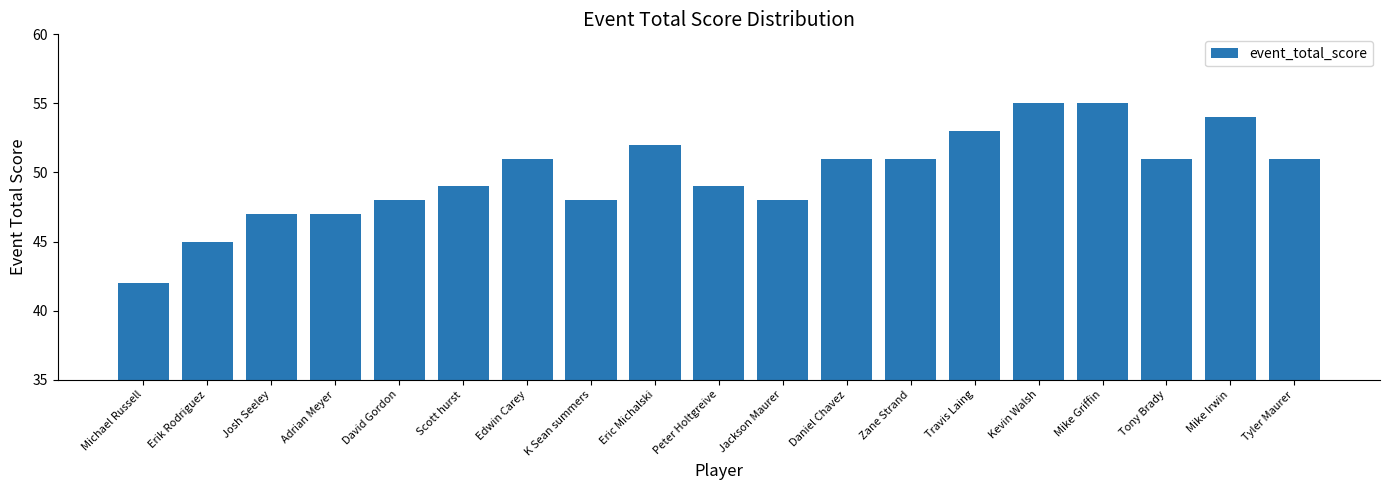

Read the value at Jackson Maurer.

48